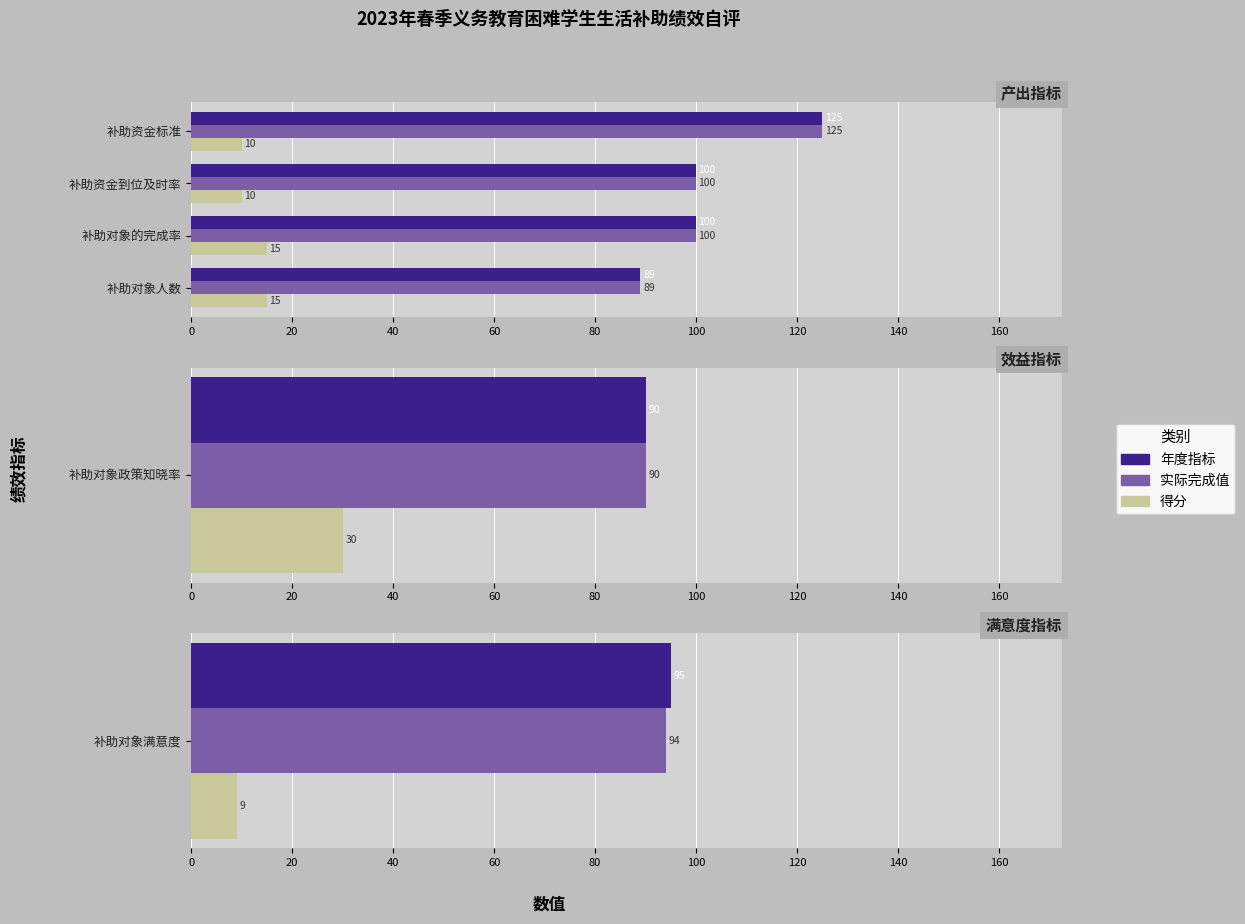

Is the value of 得分 at 补助资金标准 greater than the value of 年度指标 at 补助对象的完成率?

No